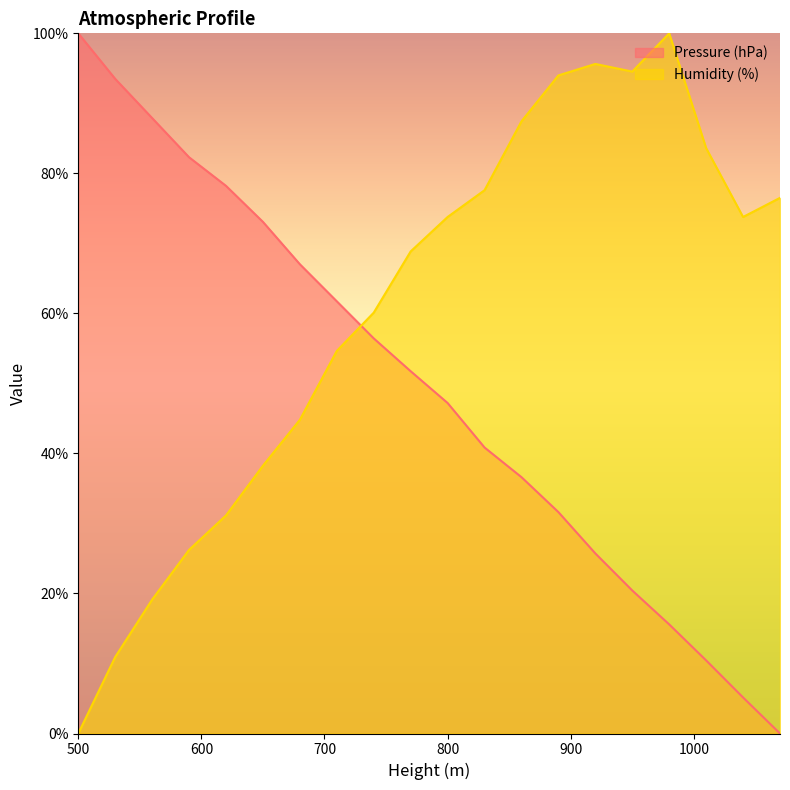

True or false: Humidity (%) and Pressure (hPa) cross at least once.

True